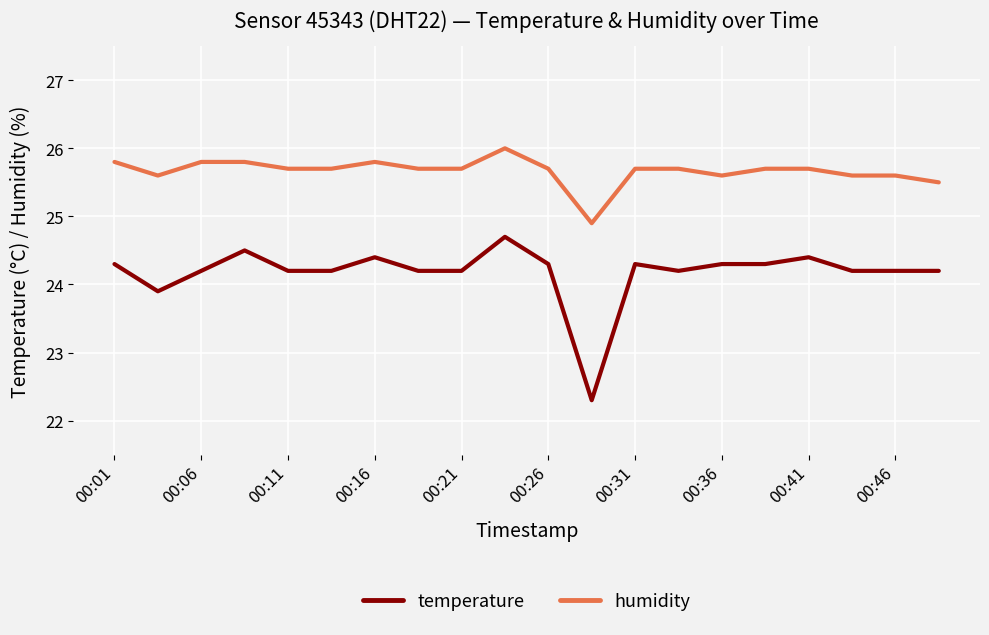

True or false: temperature and humidity cross at least once.

False